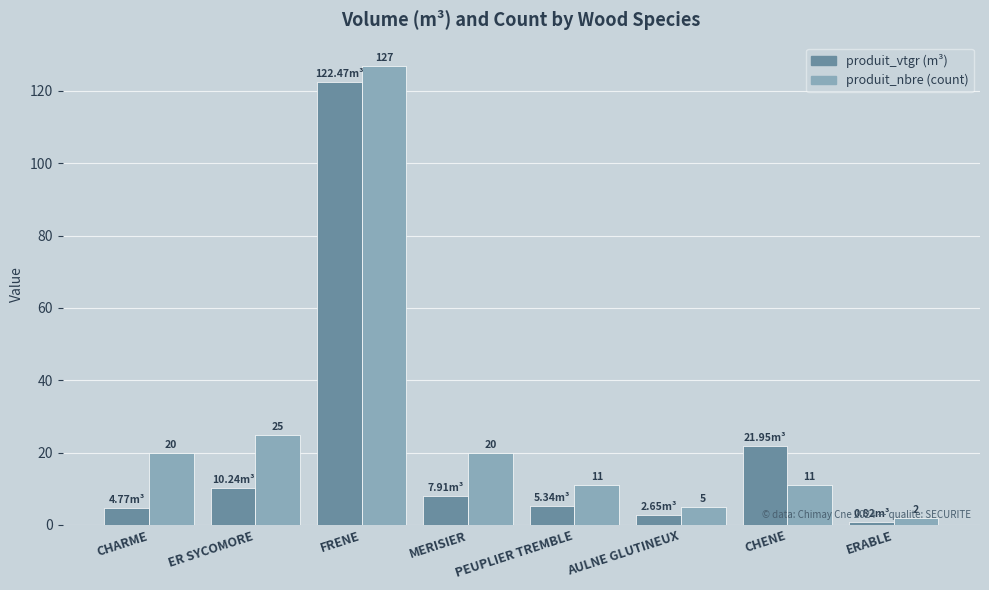

At which category is the sum across all series the highest?

FRENE